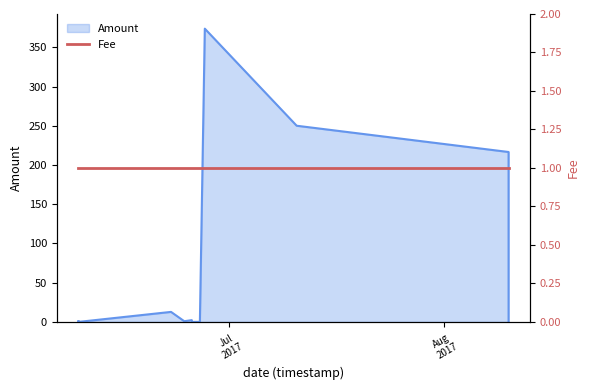

At which label is the value closest to 186?

2017-08-10 06:34